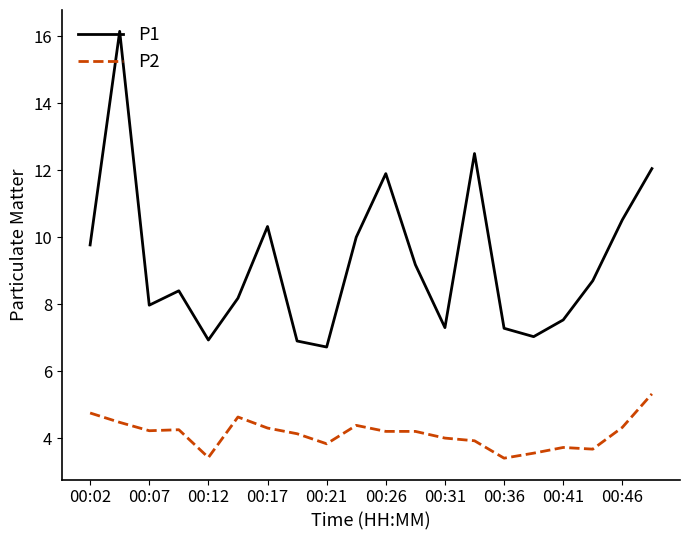

Which series has the largest total across all categories?

P1